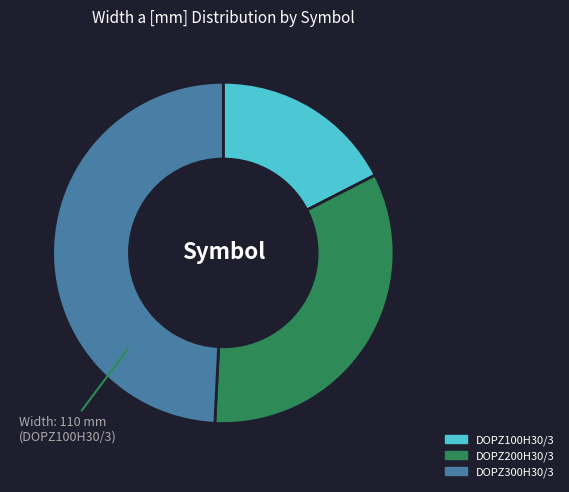

Is DOPZ100H30/3 the majority of the pie?

No